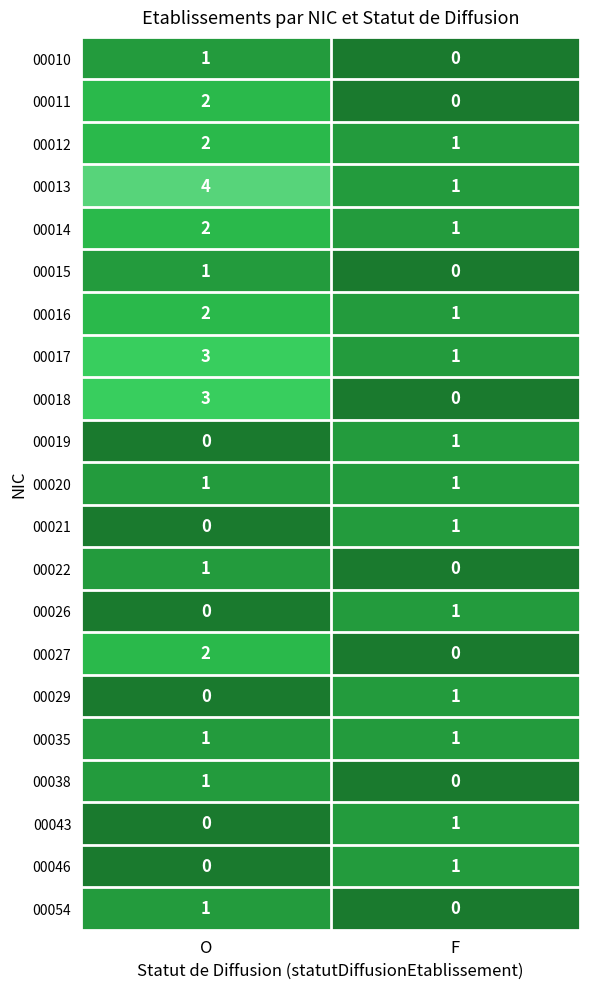

At which label is 00018 closest to 1?

F